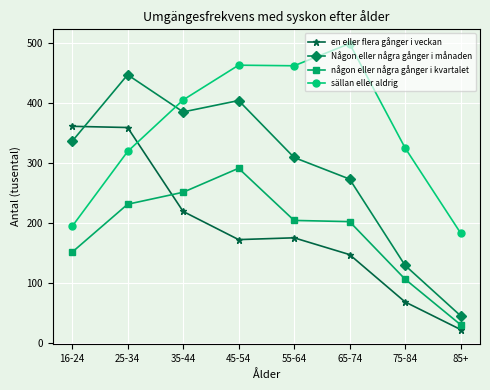

Which series has the largest total across all categories?

sällan eller aldrig